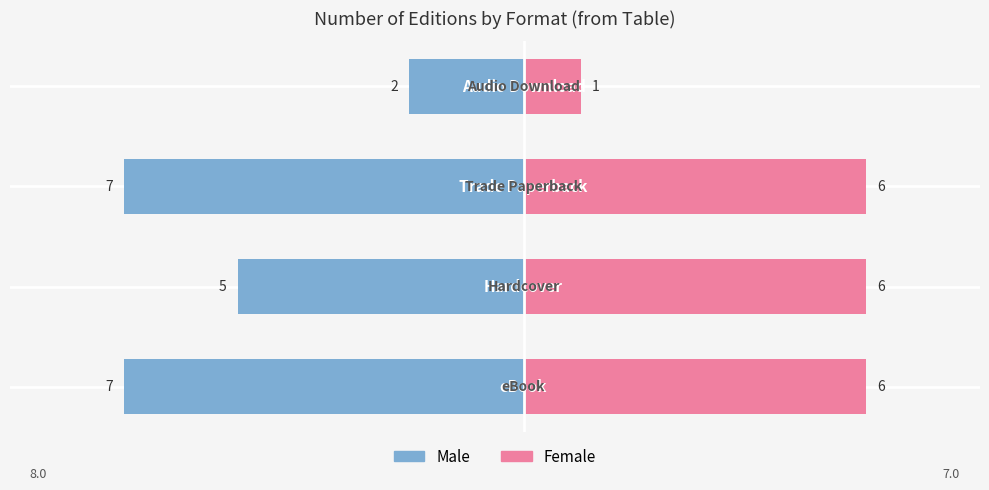

At 0, list the series in order from smallest to largest.

Male, Female